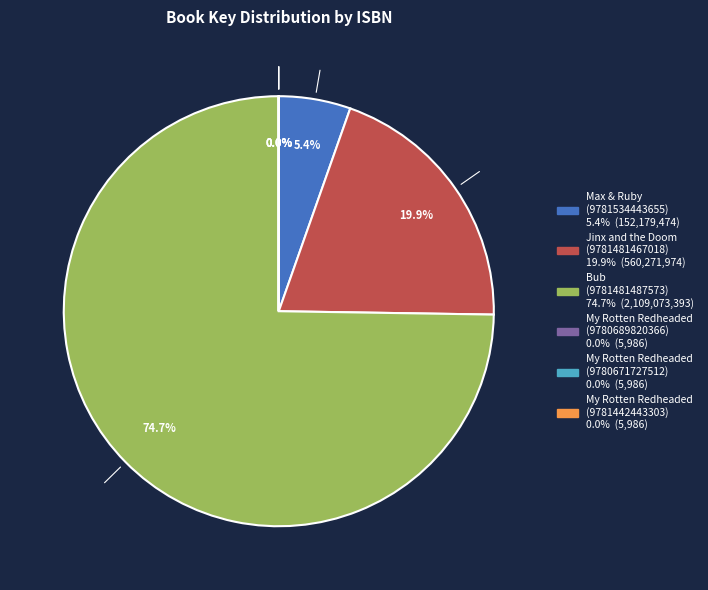

Which slice is the largest?

Bub (9781481487573)